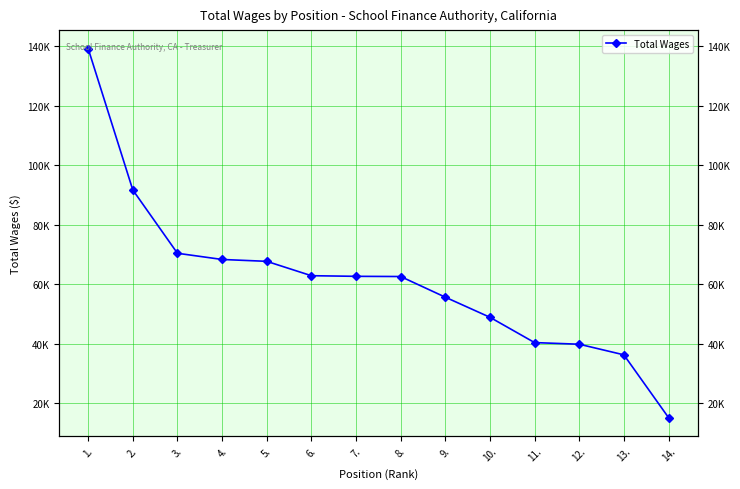

Reading left to right, transcribe all the data shown in this chart.

139144.7	91671.6	70413.0	68331.0	67705.6	62881.8	62671.0	62605.0	55668.7	48919.8	40422.5	39875.6	36309.9	15251.8